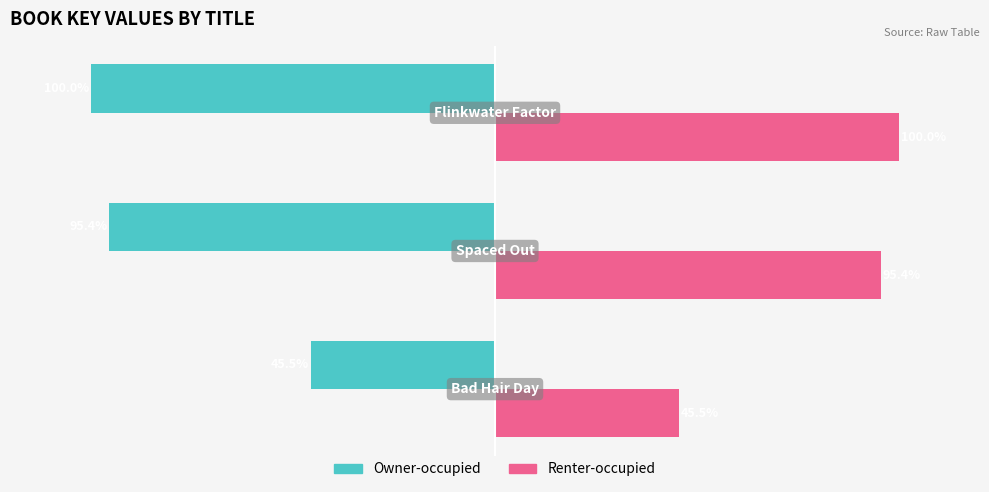

Which series has the largest total across all categories?

Renter-occupied